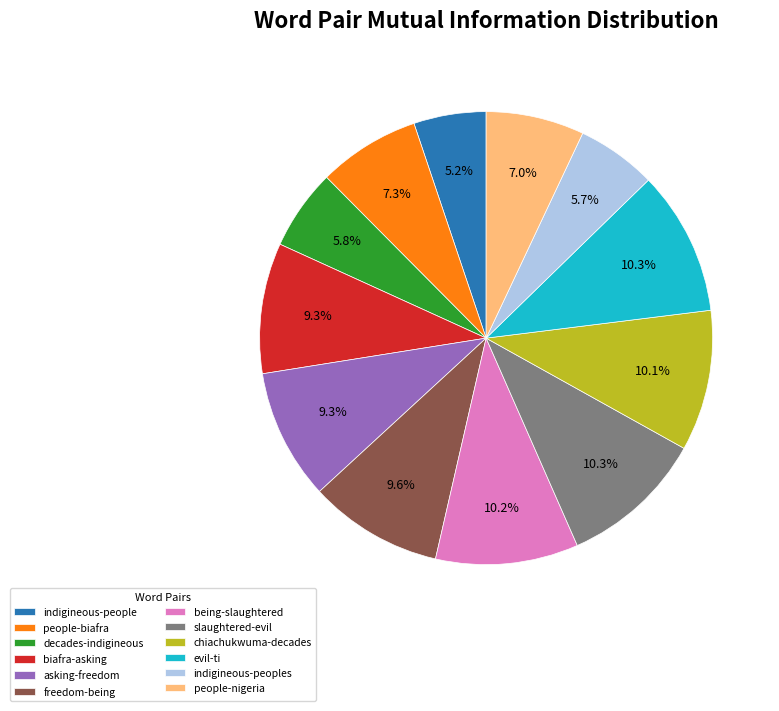

To the nearest percent, what is the average slice percentage?

8%